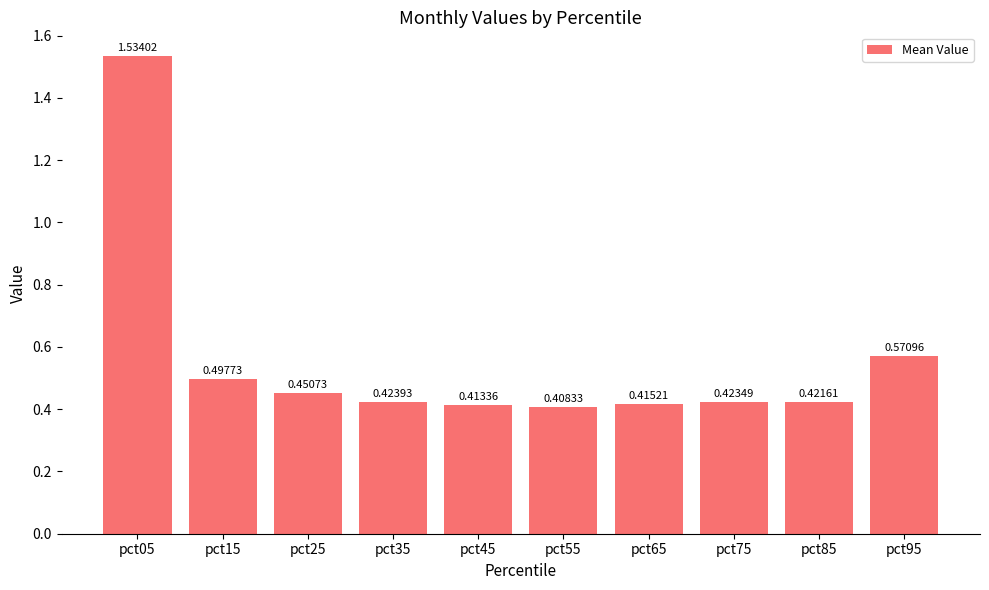

What is the difference between the maximum and second lowest values?

1.1